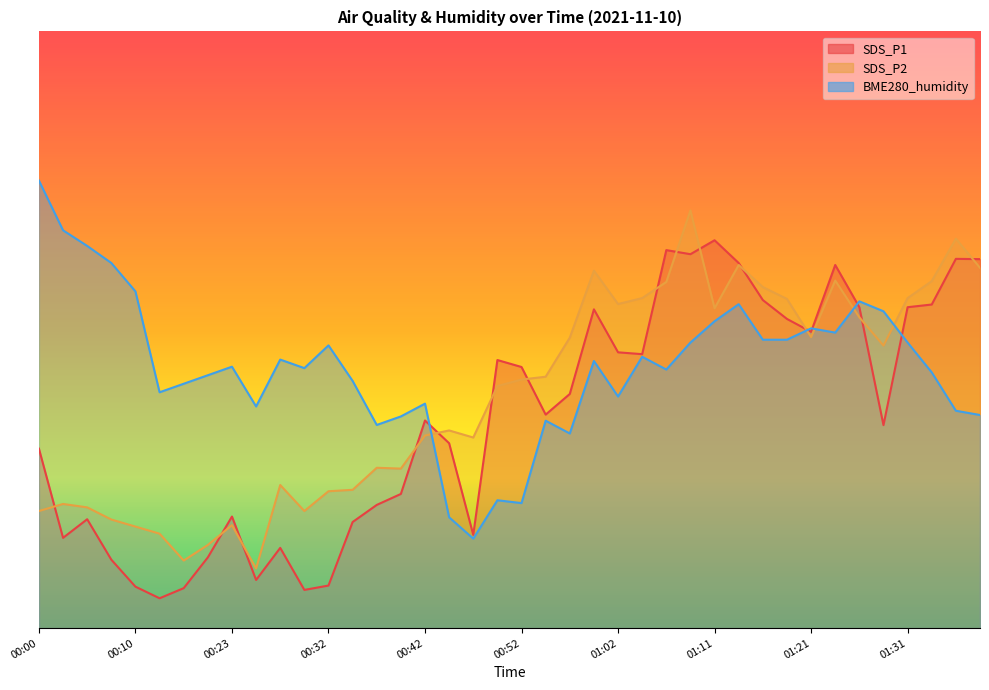

Between 00:23 and 01:02, which series saw the biggest shift?

SDS_P2